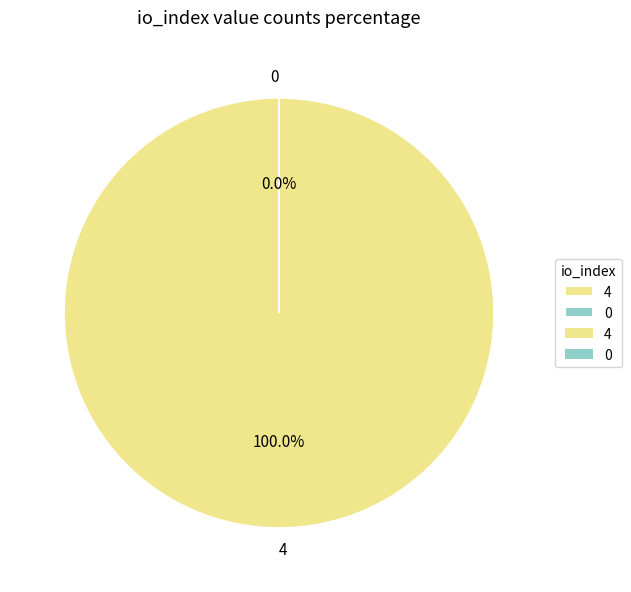

Which slice is the largest?

4